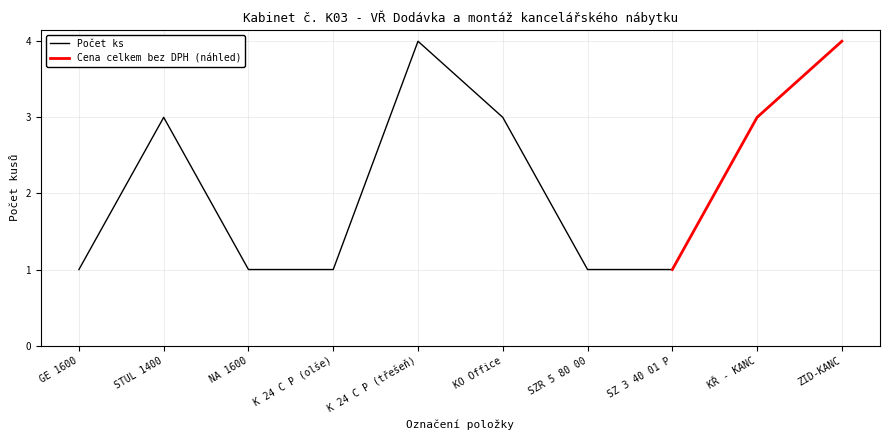

Where is the data nearest to the value 2?

GE 1600